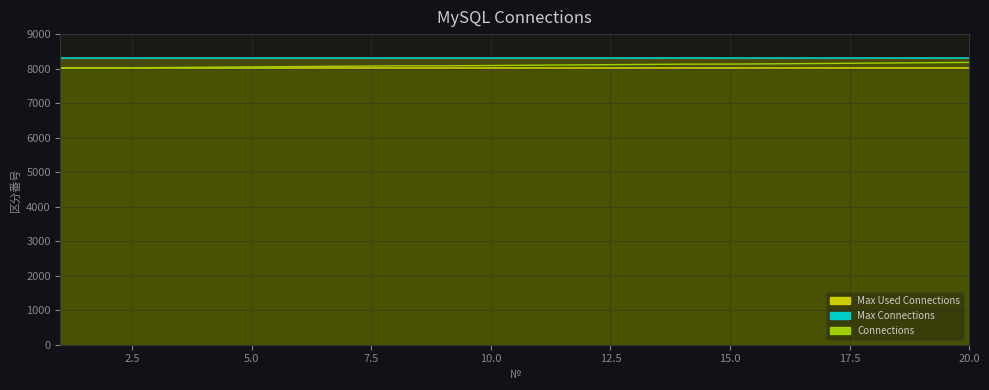

Does the chart display data point markers on the line(s)?

No